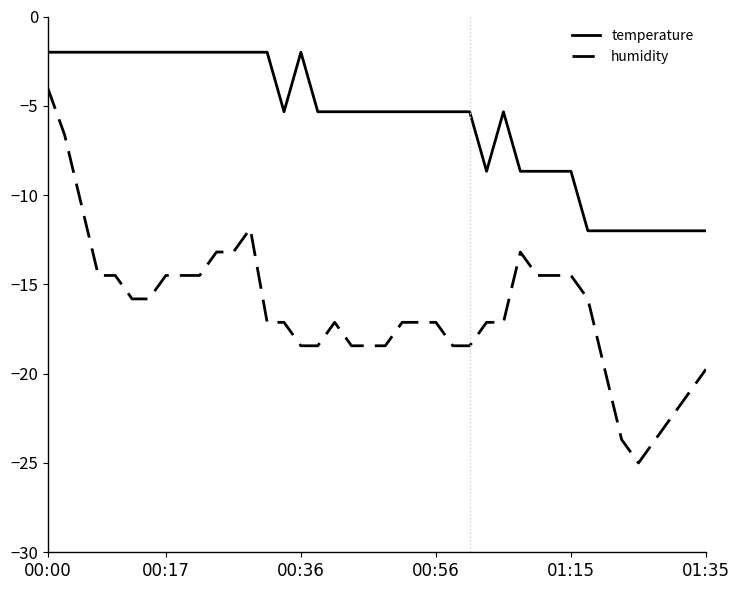

What is the difference between the maximum and minimum values in the temperature series?

10.0